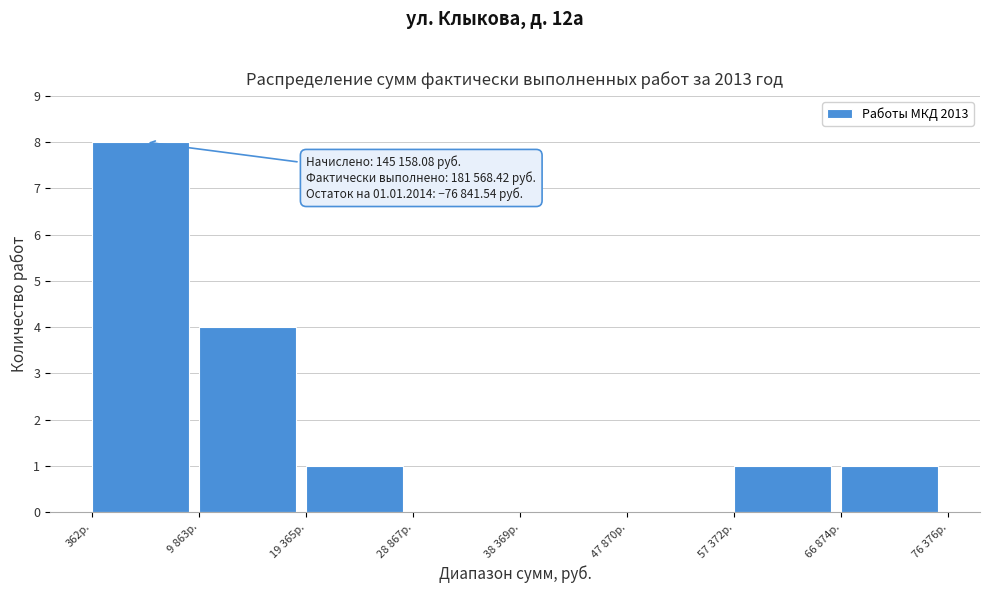

Reading left to right, what are all the values shown in this chart?

362р.=8	9 863р.=4	19 365р.=1	28 867р.=0	38 369р.=0	47 870р.=0	57 372р.=1	66 874р.=1